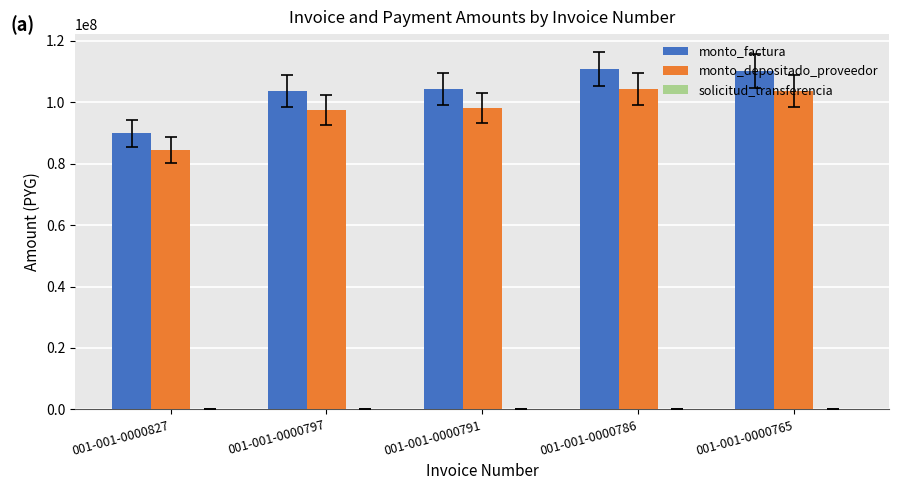

Which series has the largest total across all categories?

monto_factura